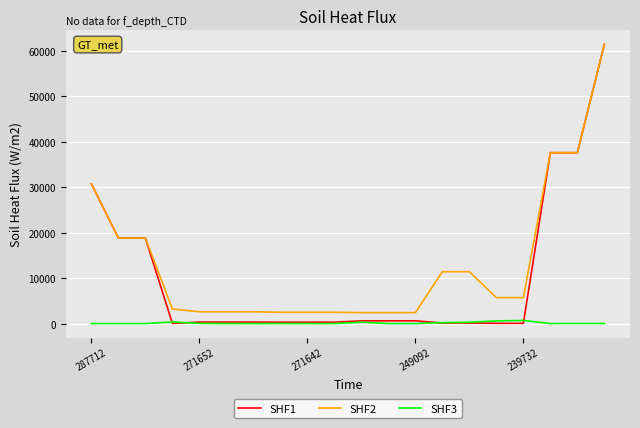

Rank the series by their average value, from highest to lowest.

SHF2, SHF1, SHF3